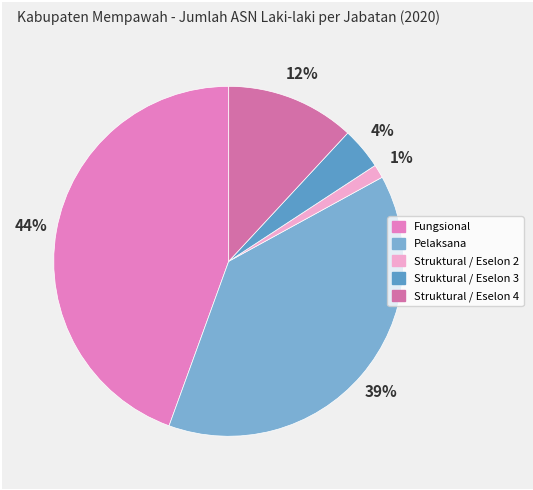

Combined, do Struktural / Eselon 2 and Fungsional account for over 50%?

No